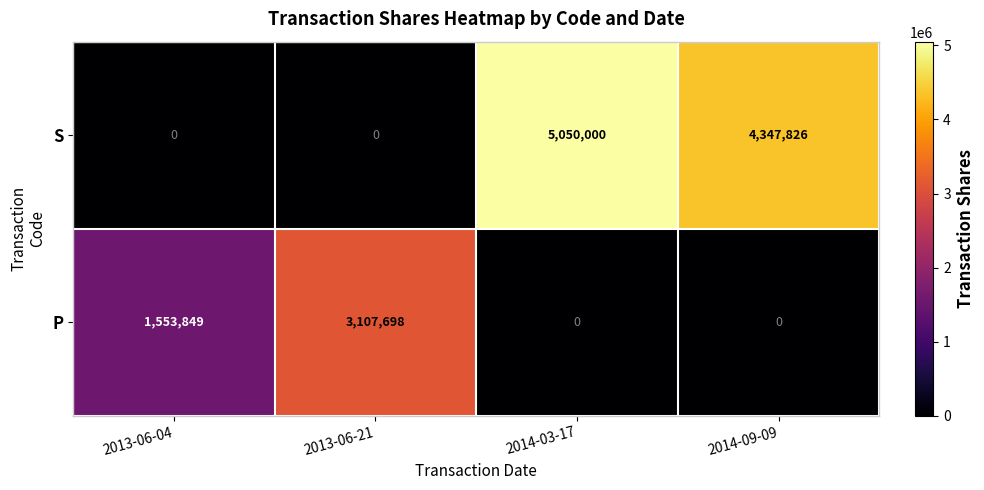

Between 2013-06-21 and 2014-09-09, which series saw the biggest shift?

S